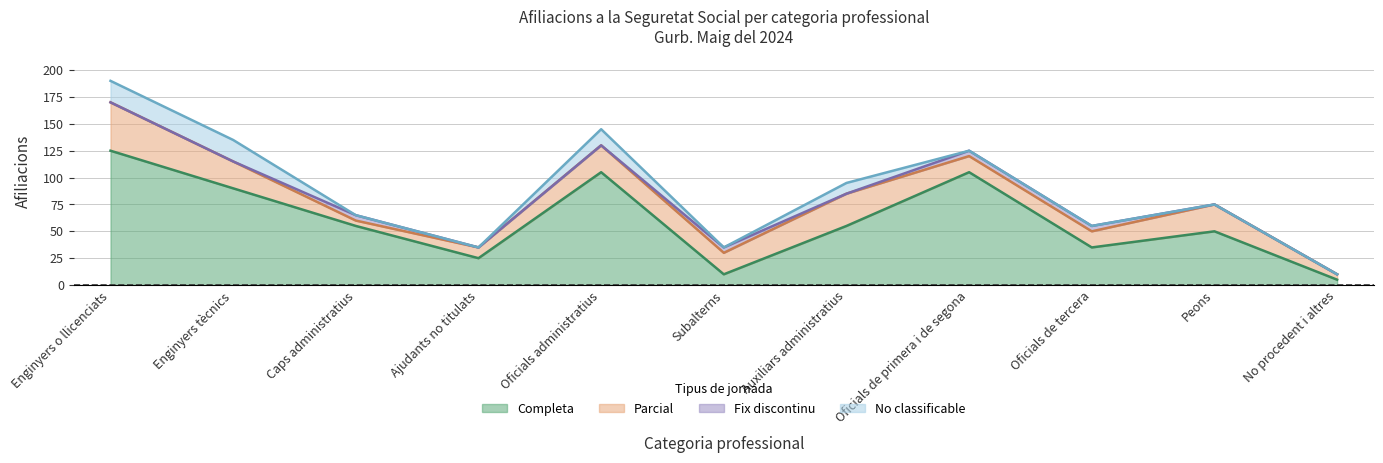

At which category does the chart reach its peak across all series?

Enginyers o llicenciats